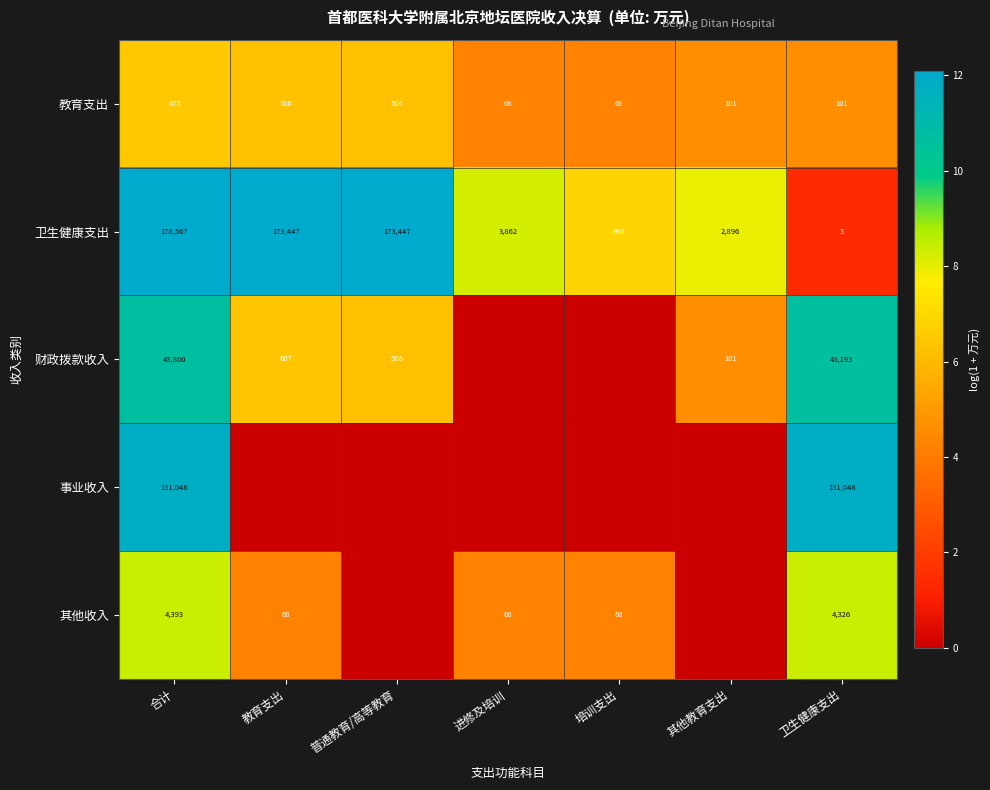

The value of 教育支出 at 进修及培训 is 39. True or false?

False